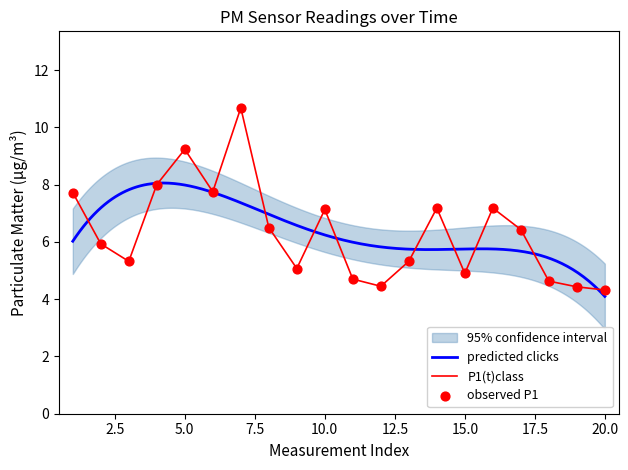

The value of P1(t)class at 10.0 is 7.1. True or false?

True